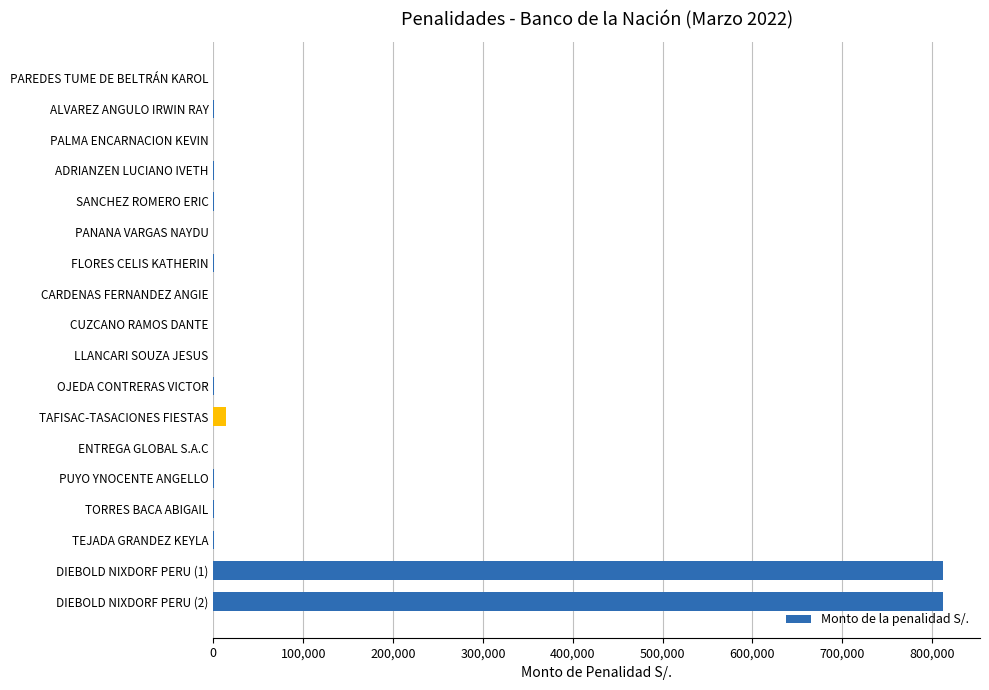

What is the greatest value displayed?

812637.2